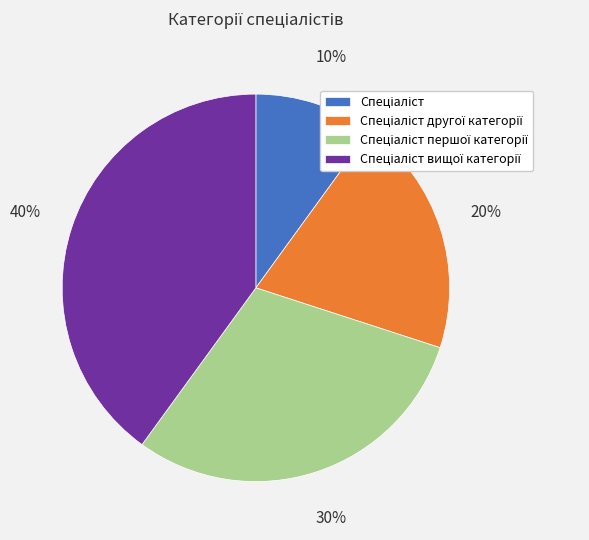

How many segments does this pie chart have?

4